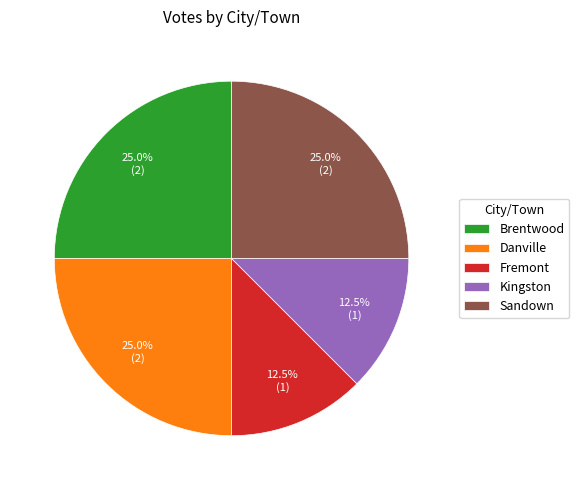

What is the ratio of the value at Danville to the value at Sandown?

1.0